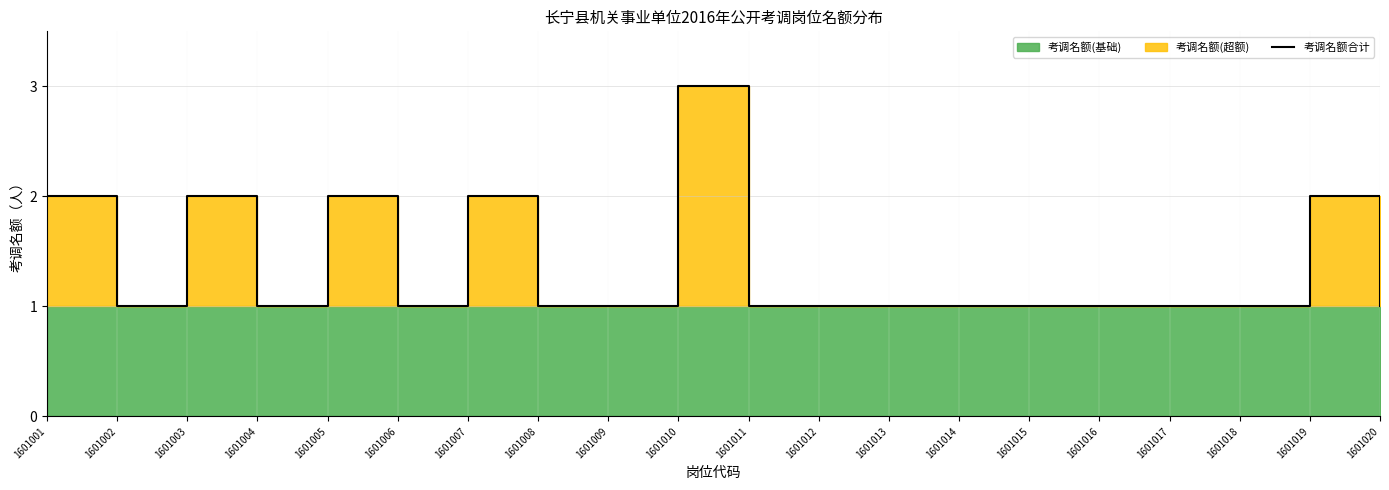

How many lines are shown in the chart?

1